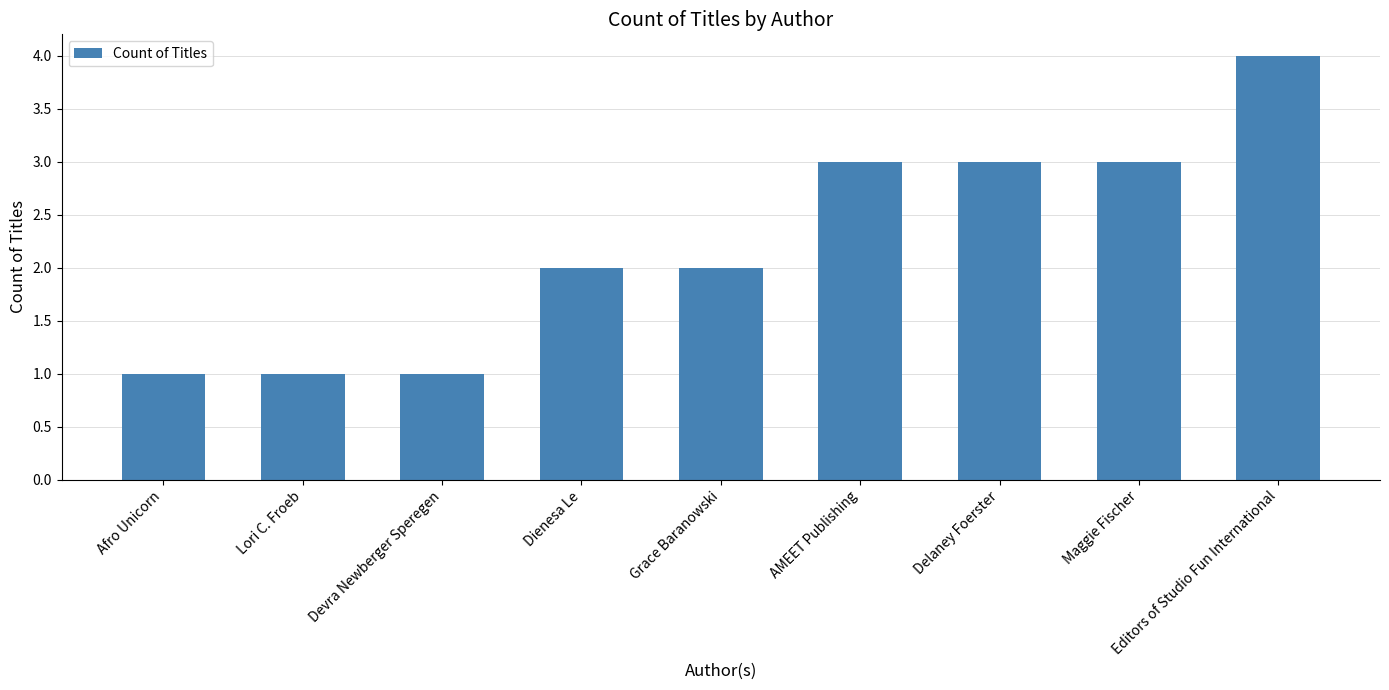

What is the maximum value shown in the chart?

4